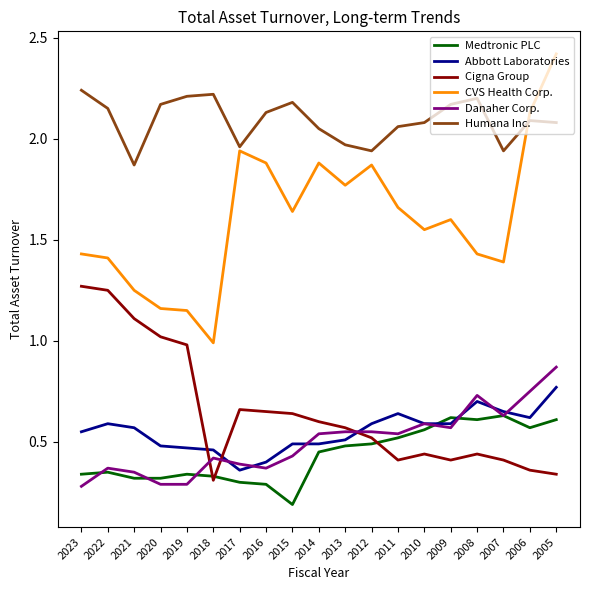

How many lines are shown in the chart?

6